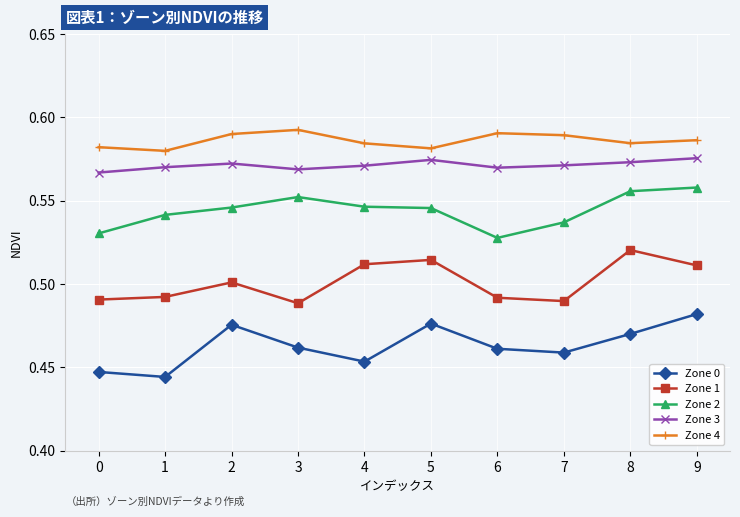

Count the Zone 0 values in the range 0 to 1.

10